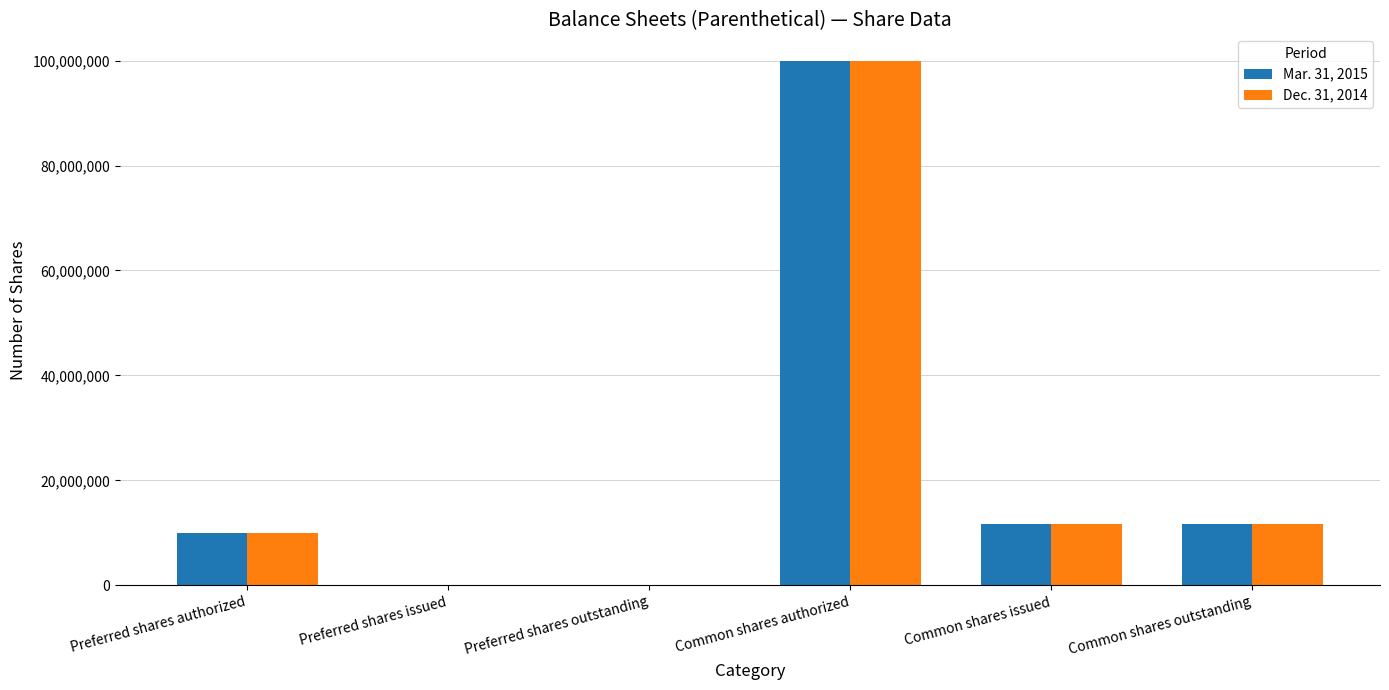

Is it true that Dec. 31, 2014 equals 0 at Preferred shares issued?

True